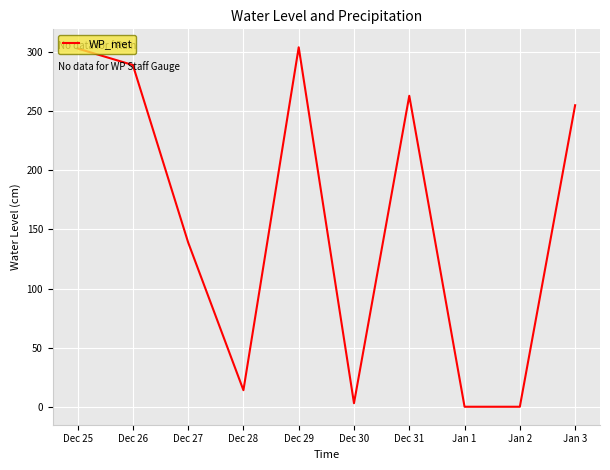

What is the difference between the maximum and minimum values?

304